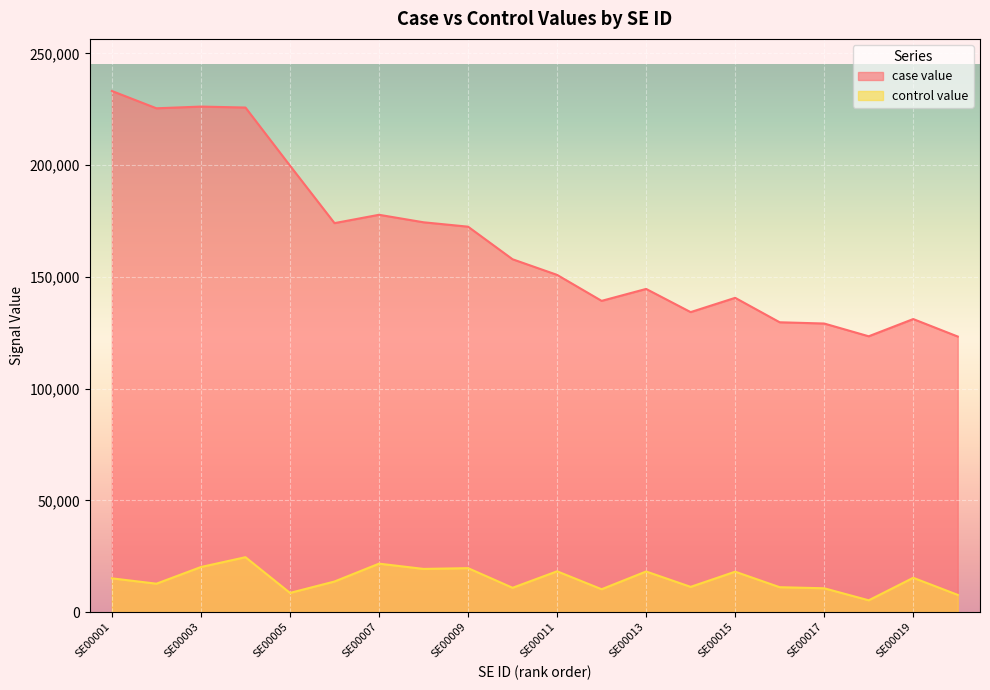

How many lines are shown in the chart?

2